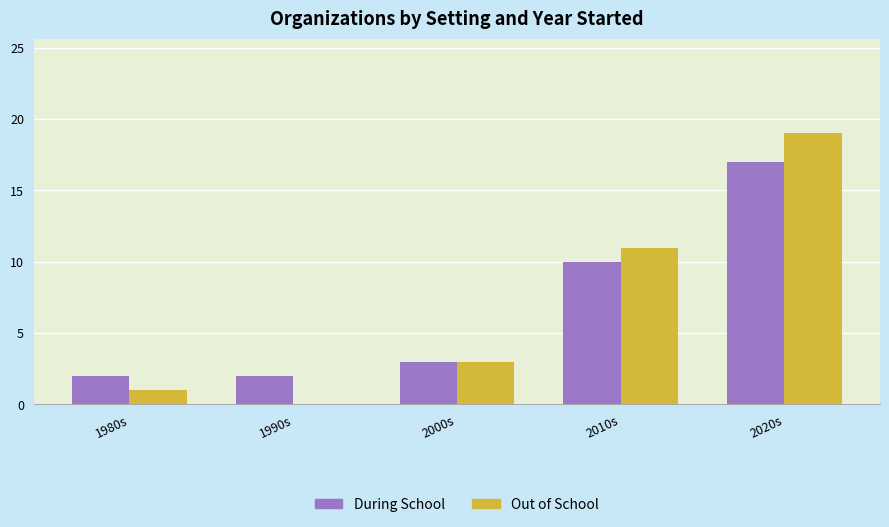

What are all the series names shown in the legend?

During School, Out of School